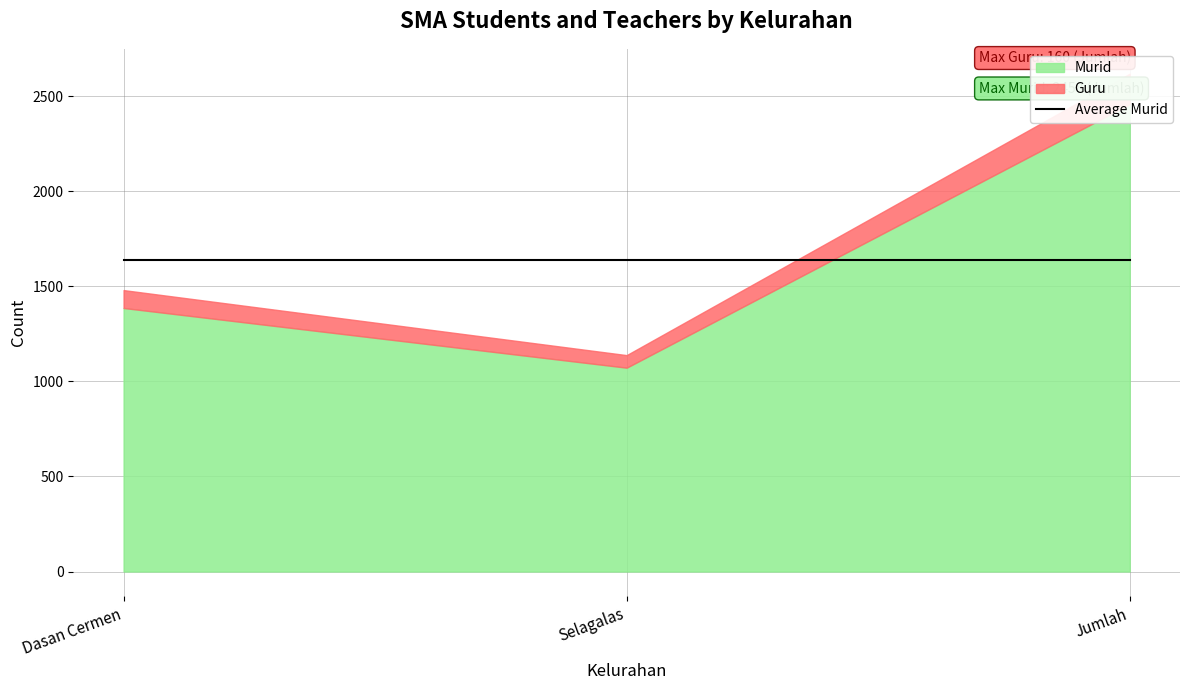

Does the chart have visible grid lines?

Yes